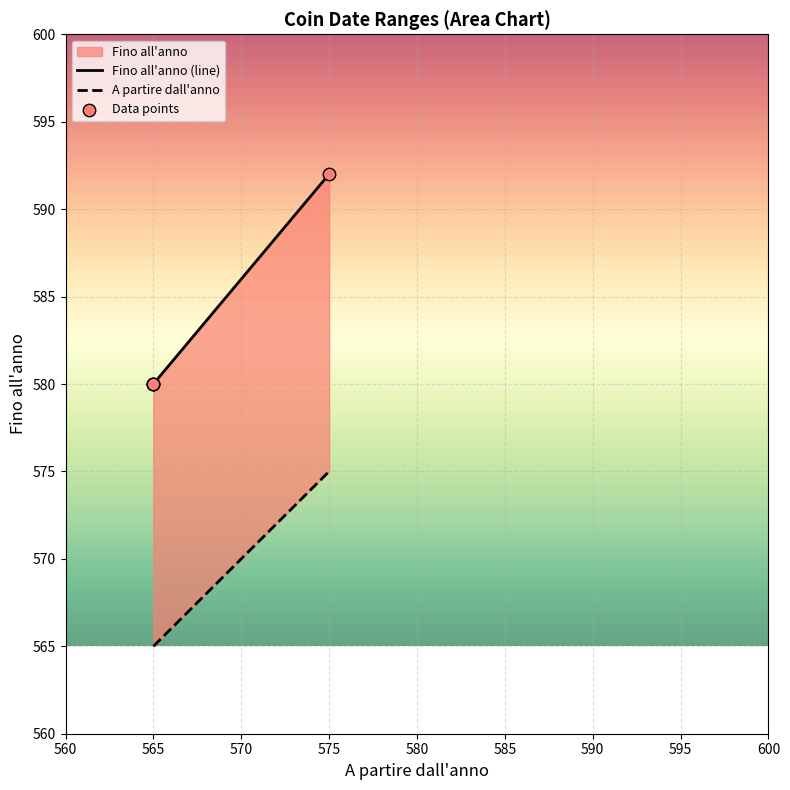

Between 575 and 565, which is larger?

575